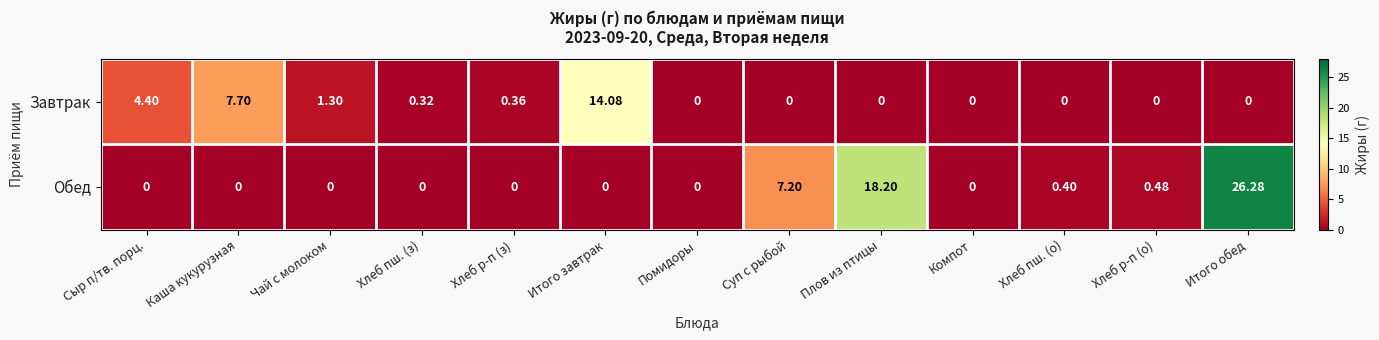

How many distinct data groups are displayed?

2